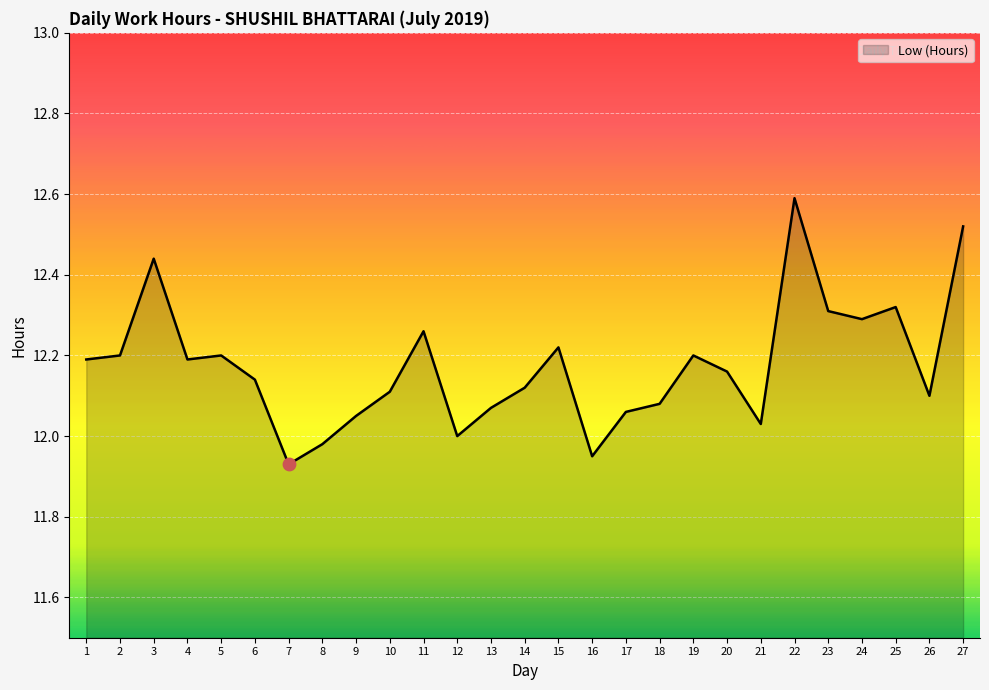

Which has a higher value, 7 or 12?

12